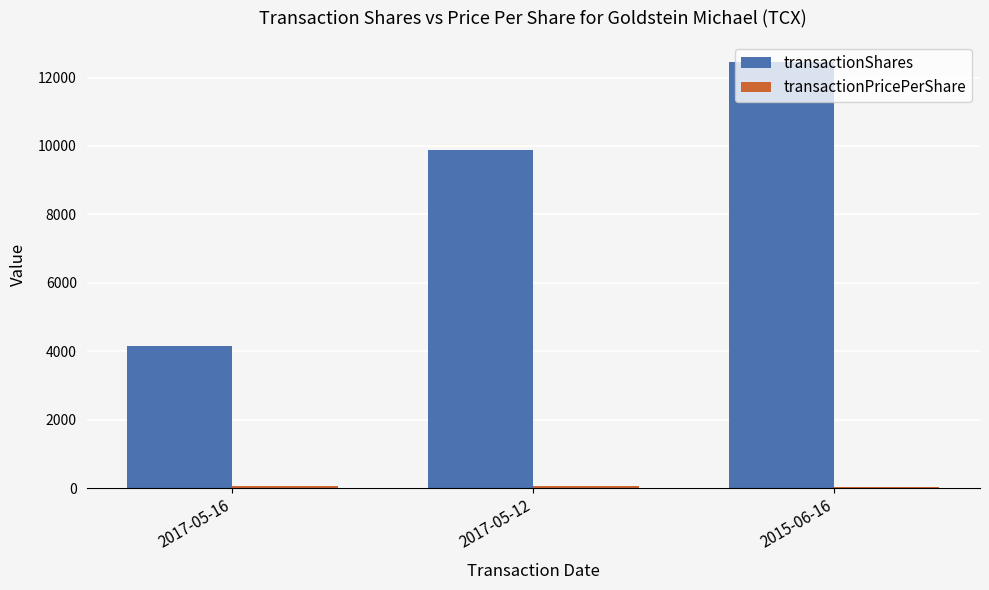

Read the transactionShares value at 2017-05-12.

9876.0